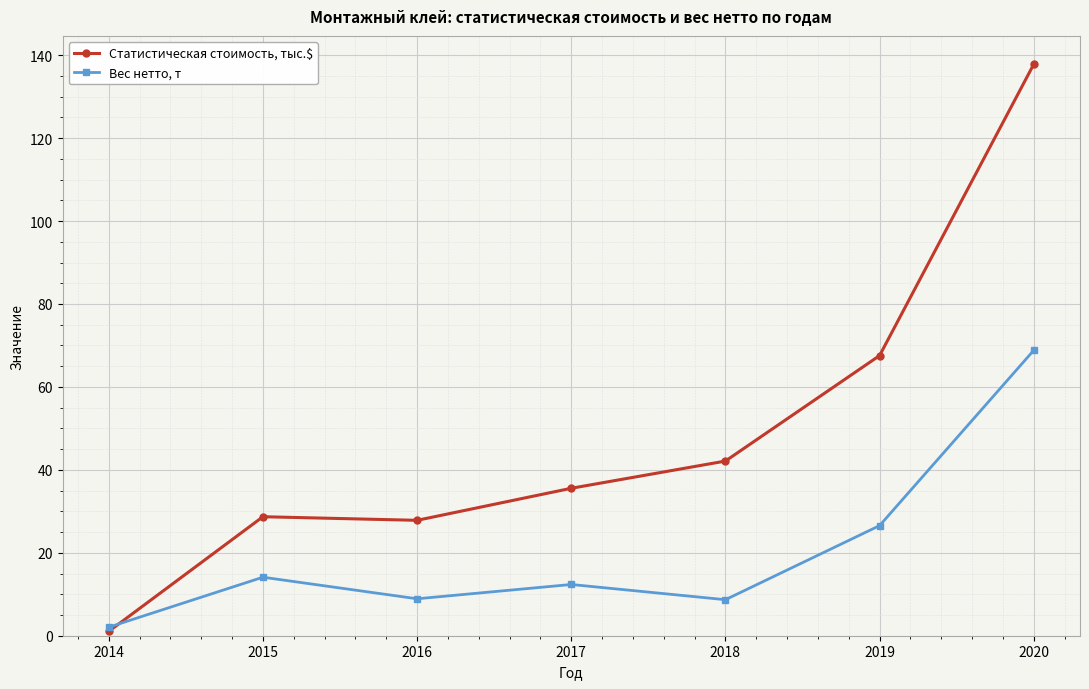

Is this an area chart (filled region under the line)?

No